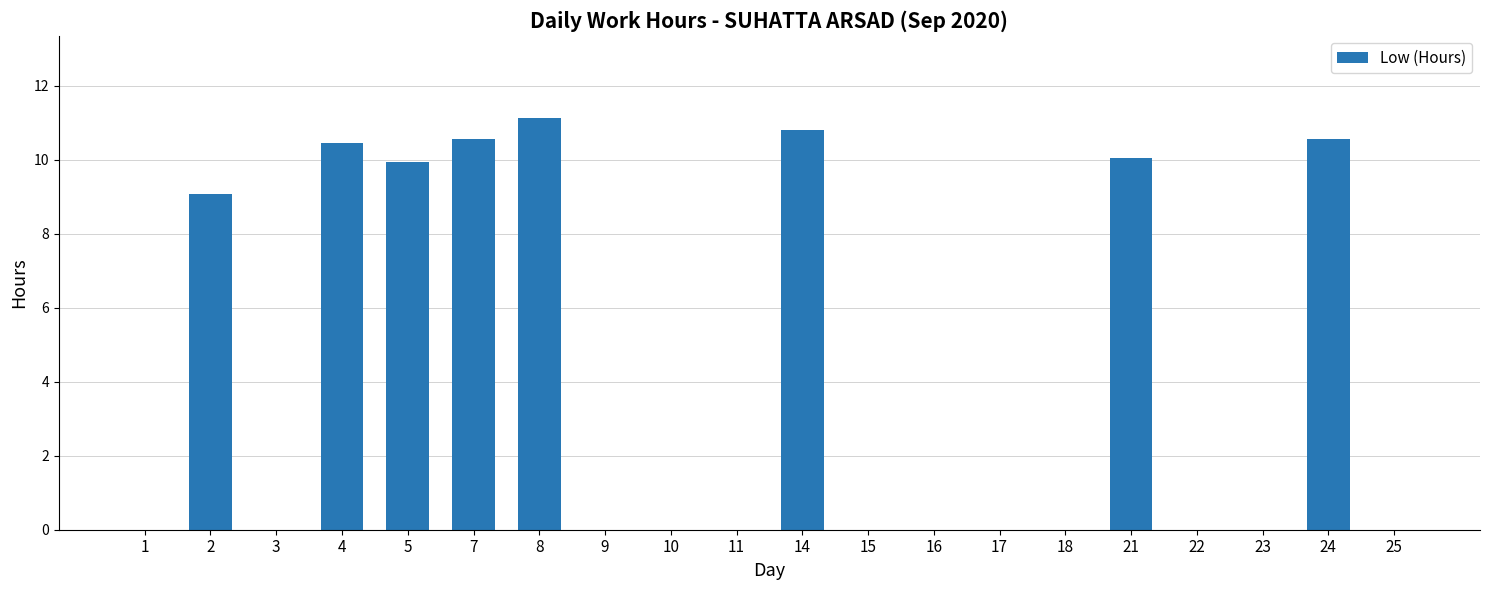

What is the average value?

4.1